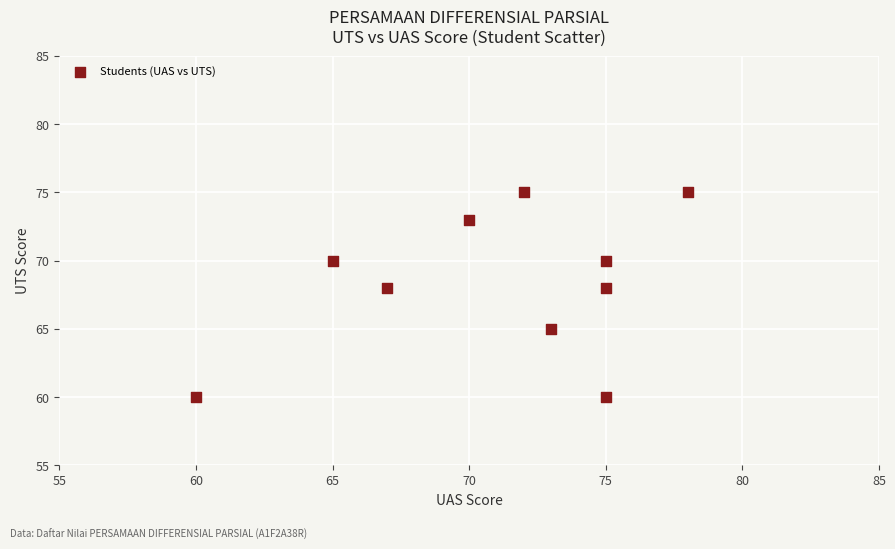

What is the average Y value?

68